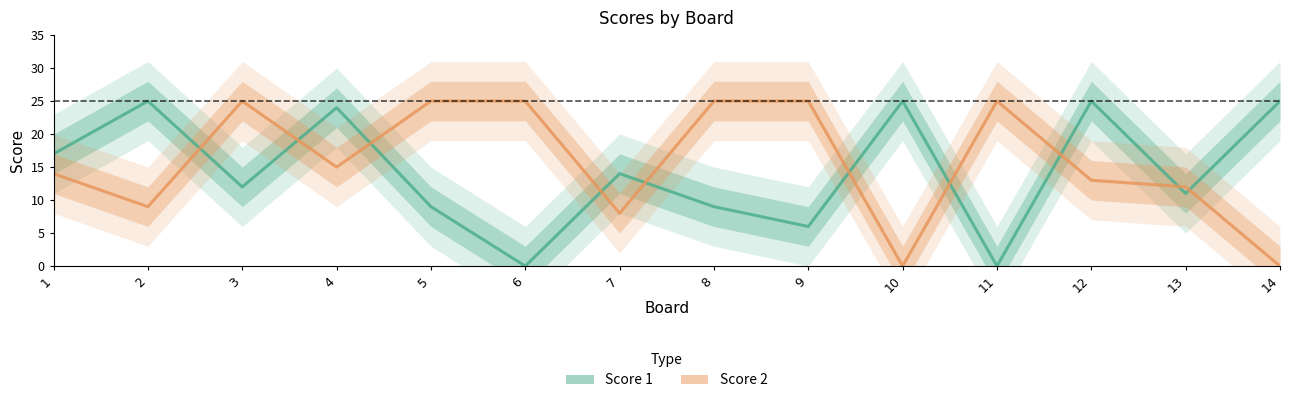

What is the value of the Score 2 point at the 3rd from the left?

25